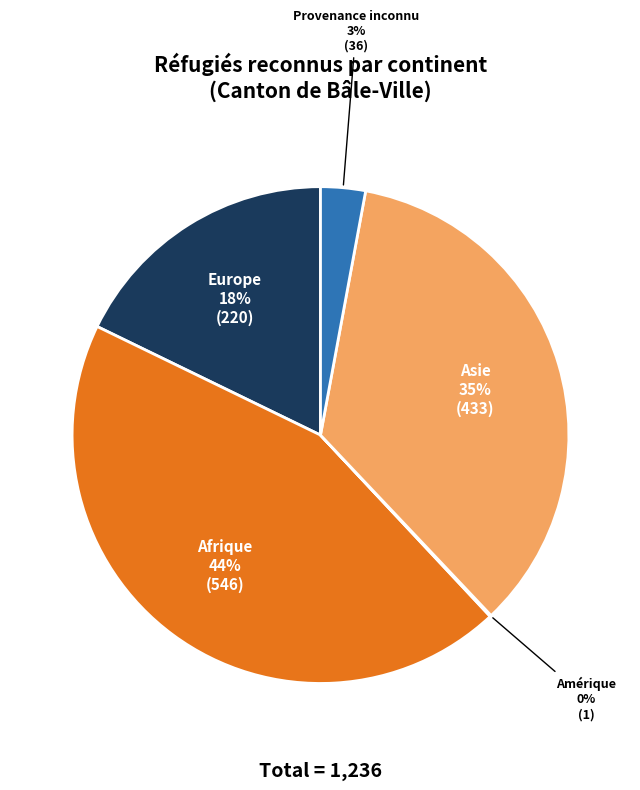

To the nearest percent, what is the average slice percentage?

20%